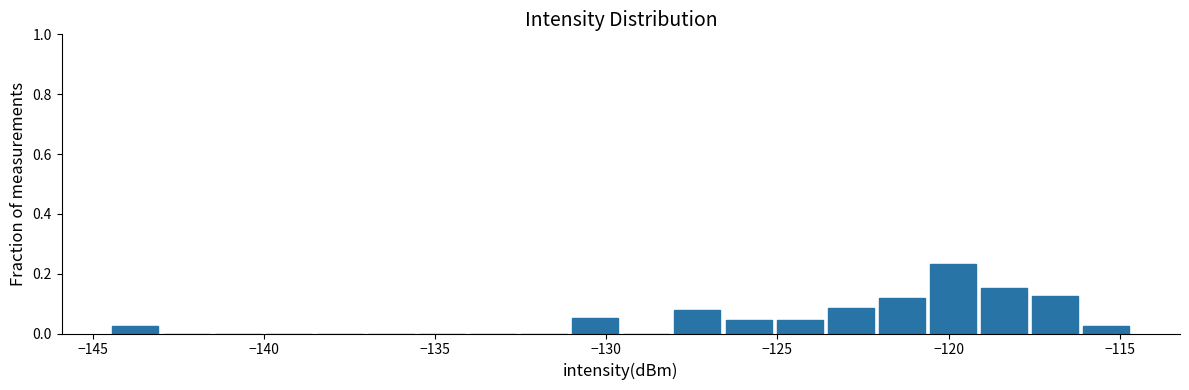

Around what value on the x-axis is the tallest bar? Give the approximate position of its centre, as read against the axis.

-120.0